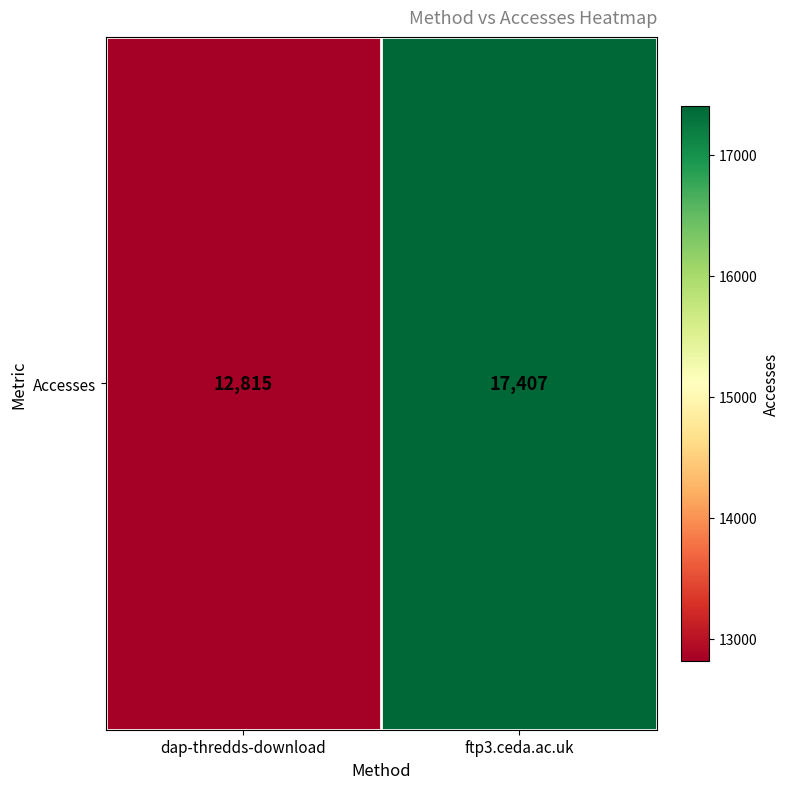

What is the difference between the values at ftp3.ceda.ac.uk and dap-thredds-download?

4592